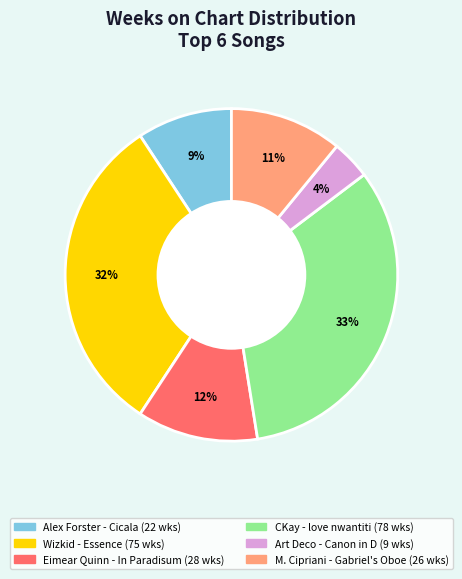

To the nearest percent, what is the difference between the largest and smallest slice percentages?

29%